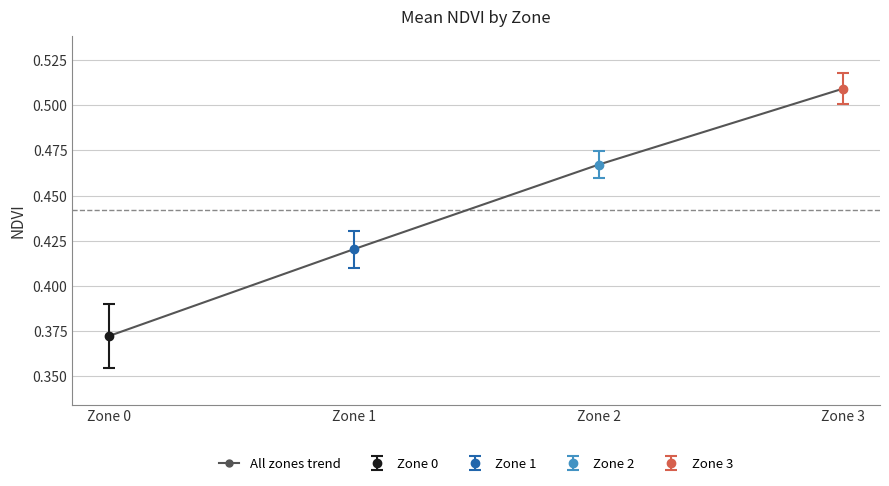

The chart shows a value of 0.5 at Zone 3. True or false?

True